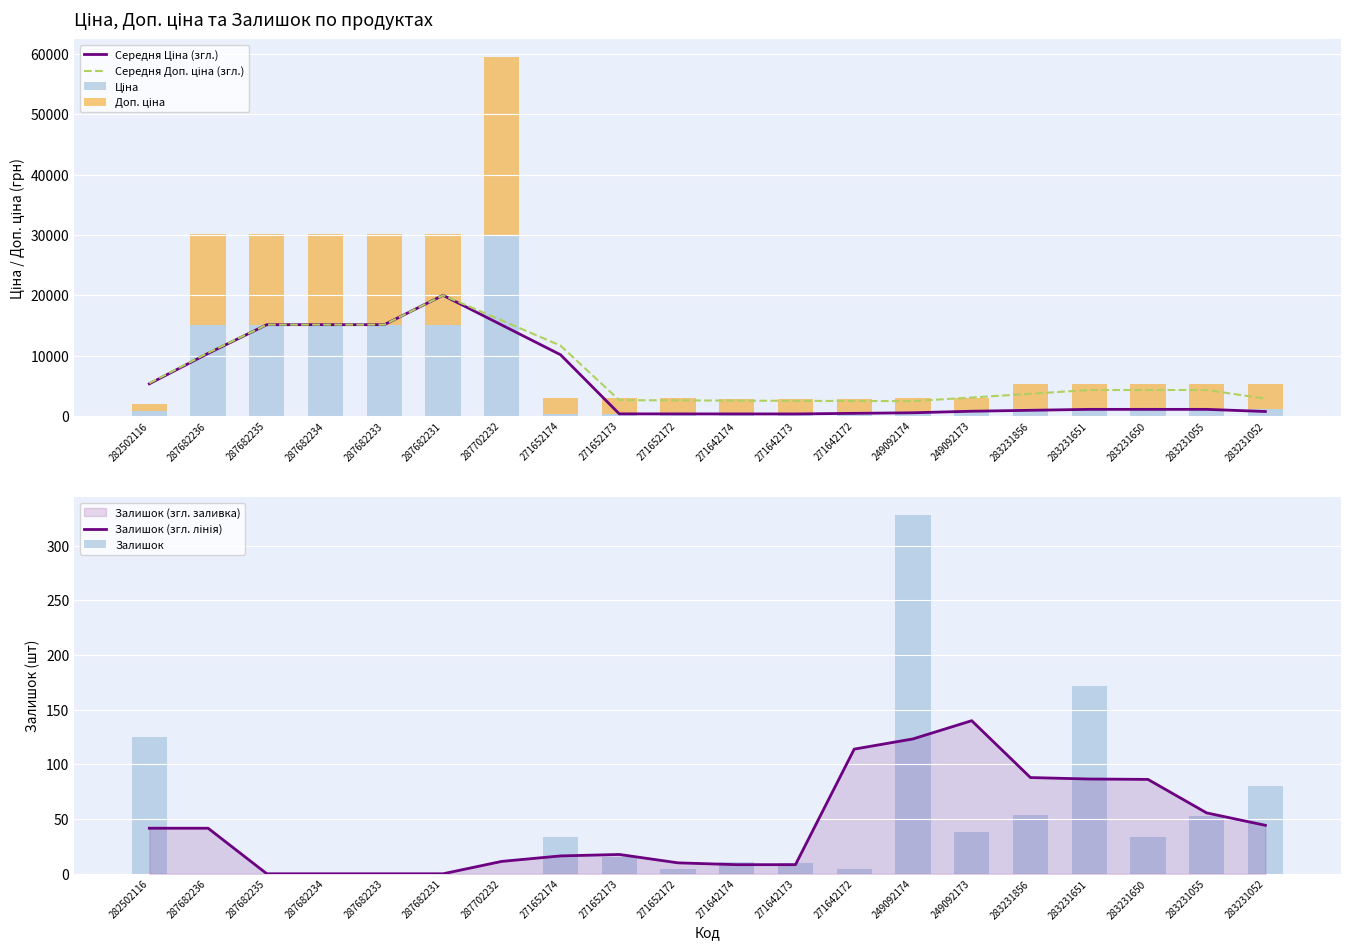

At which label does Середня Доп. ціна (згл.) reach its peak?

287682231